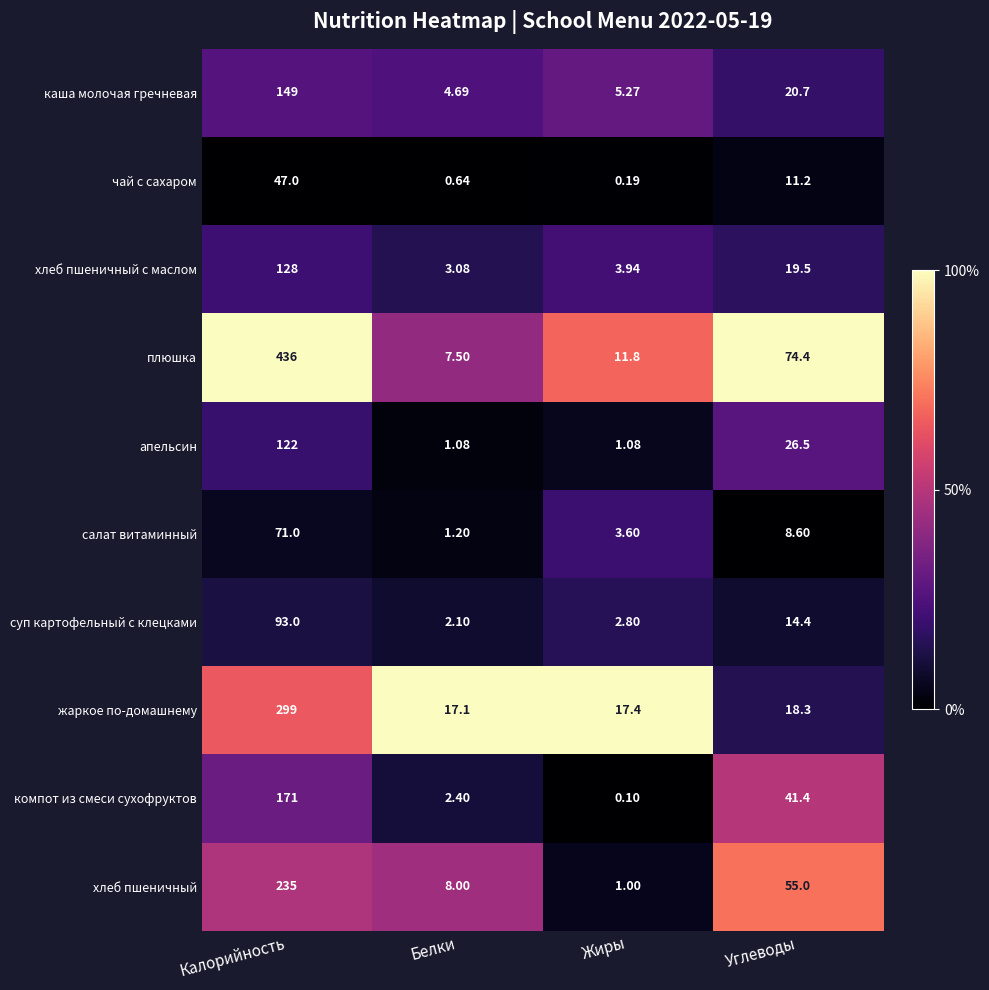

Rank the series at Жиры from highest to lowest value.

жаркое по-домашнему, плюшка, каша молочая гречневая, хлеб пшеничный с маслом, салат витаминный, суп картофельный с клецками, апельсин, хлеб пшеничный, чай с сахаром, компот из смеси сухофруктов